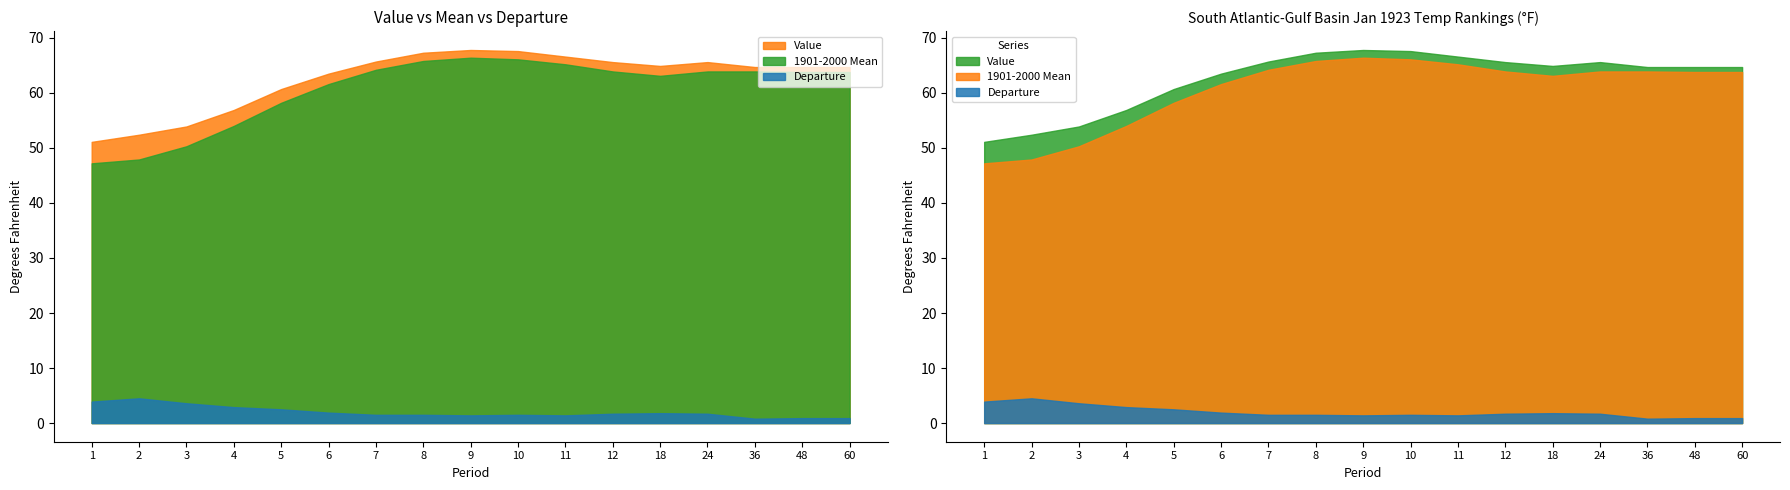

Which category has the highest value across all series?

9